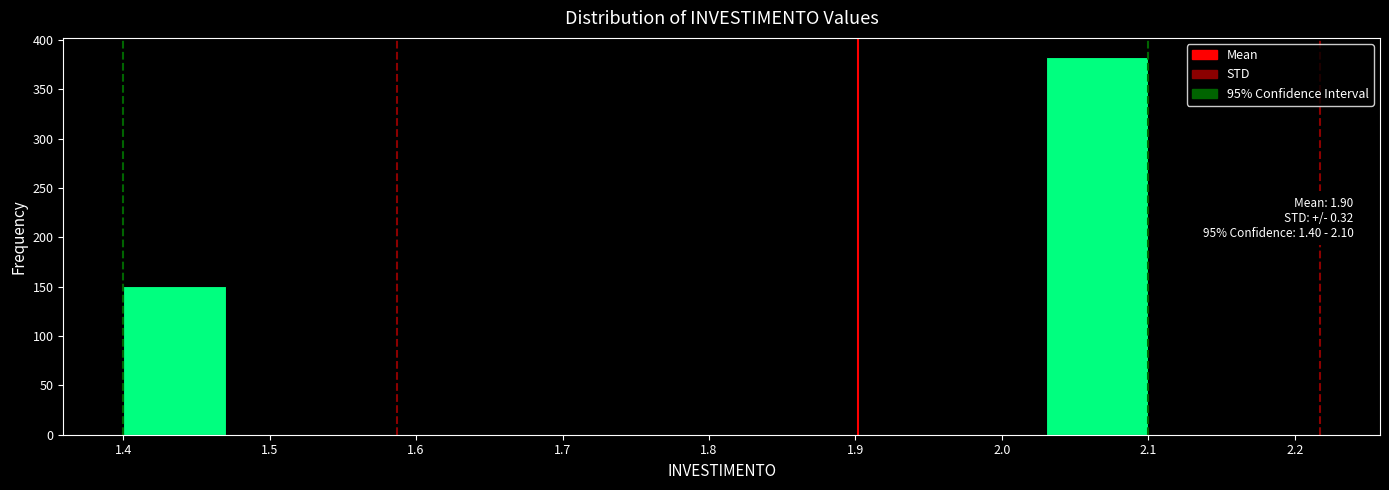

Over which range of the x-axis is the bar tallest?

2.03 to 2.10